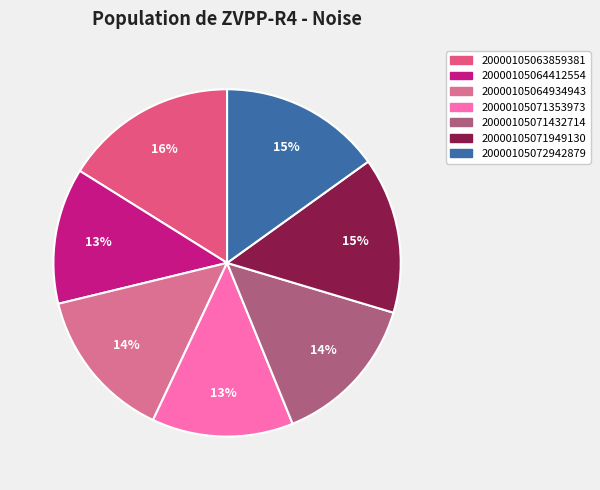

To the nearest percent, what portion does 20000105063859381 represent?

16%